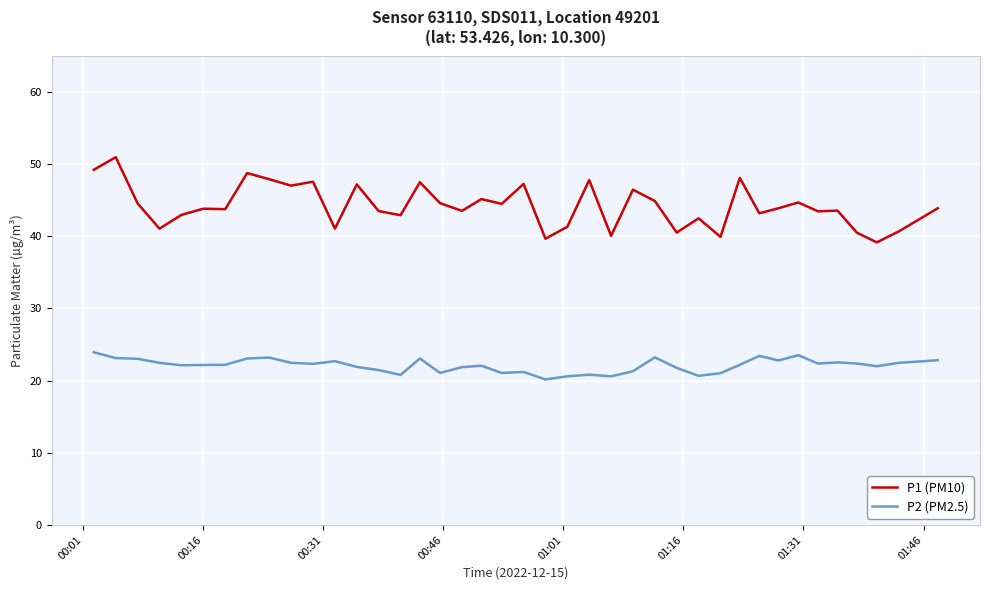

At how many categories does at least one series exceed 21?

40